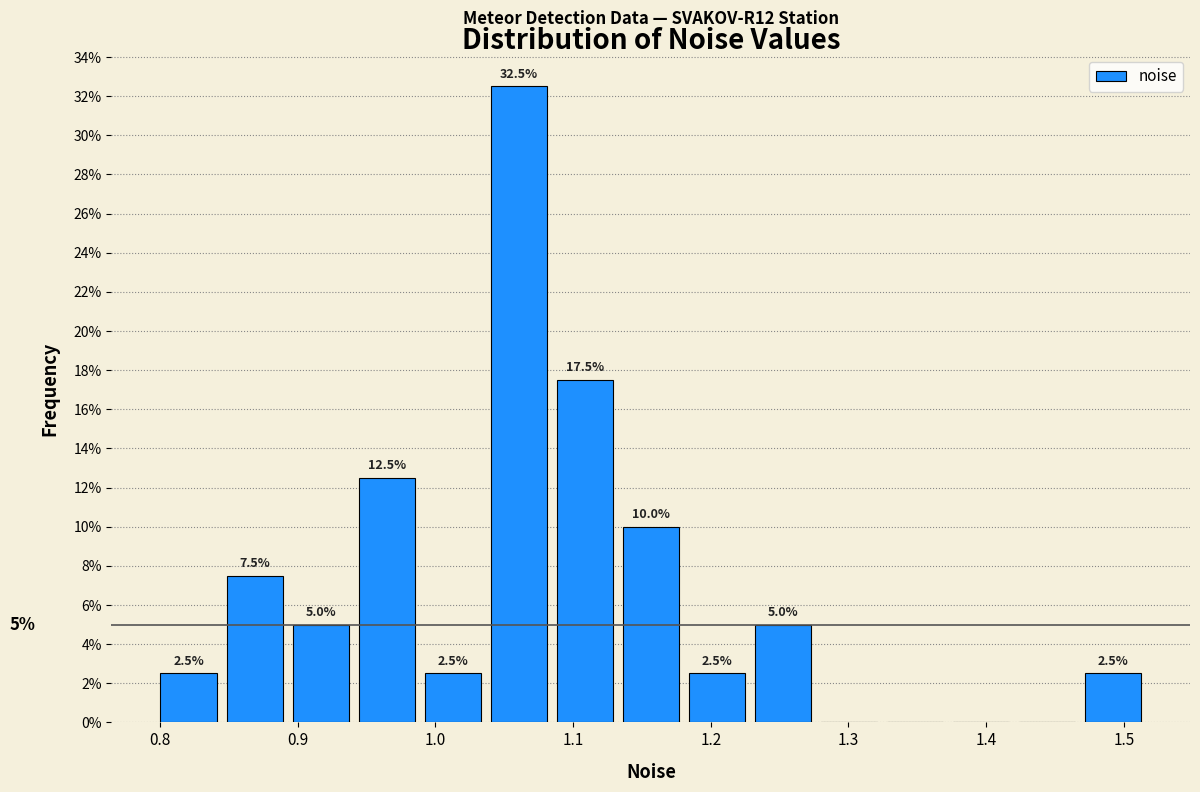

Which range on the x-axis has the tallest bar?

1.04 to 1.08